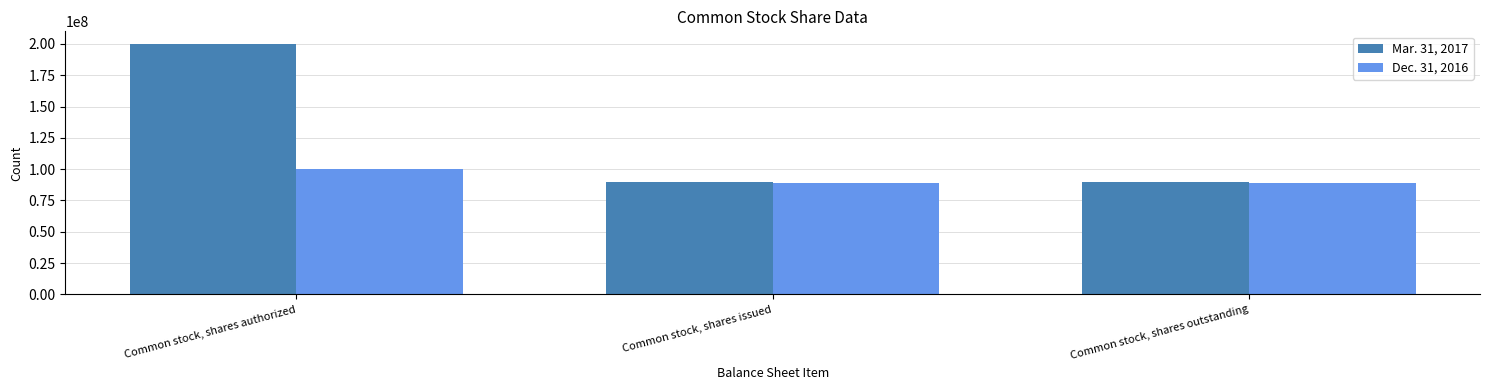

What is the difference between the Dec. 31, 2016 values at Common stock, shares authorized and Common stock, shares outstanding?

10979959